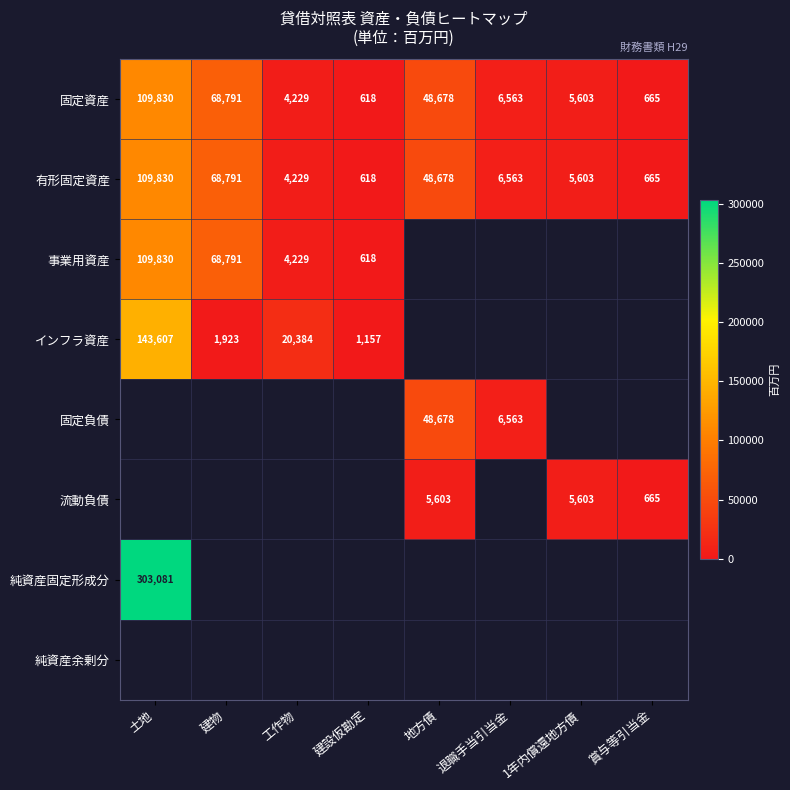

What is the difference between the second highest and second lowest values in the 固定資産 series?

68126